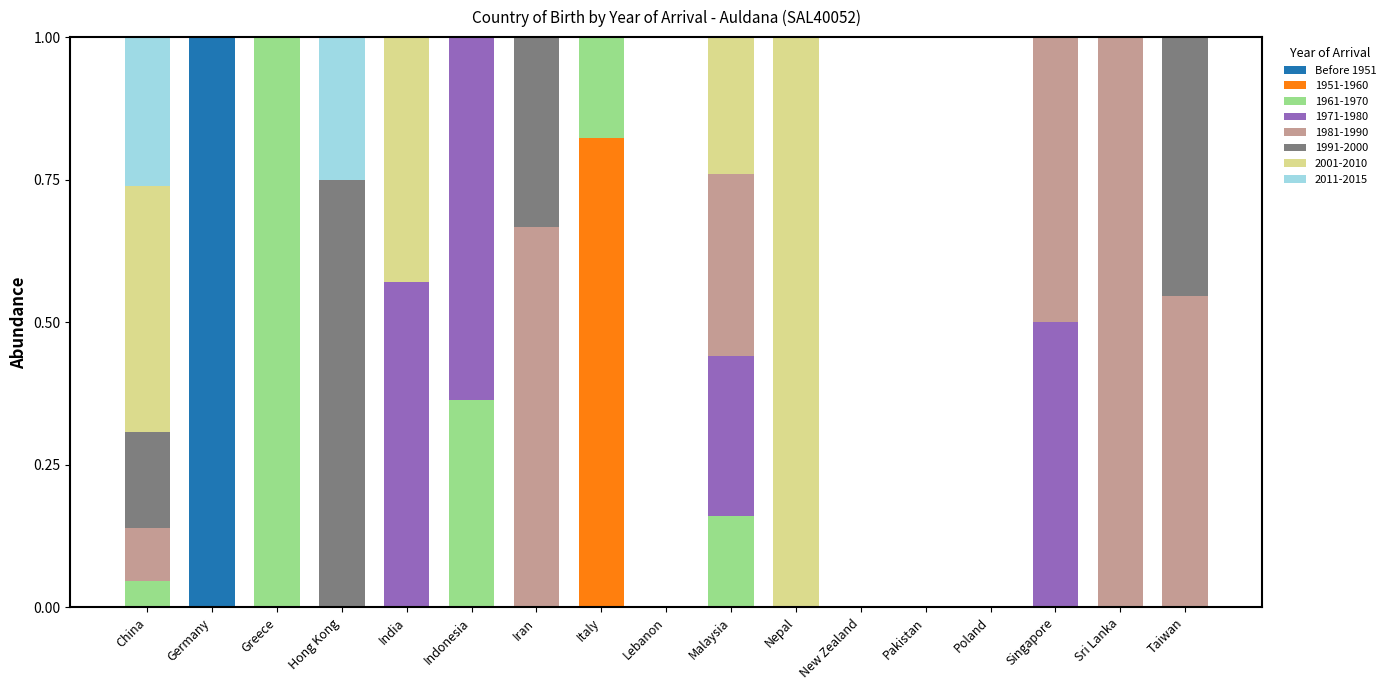

What is the maximum value for Before 1951?

1.0